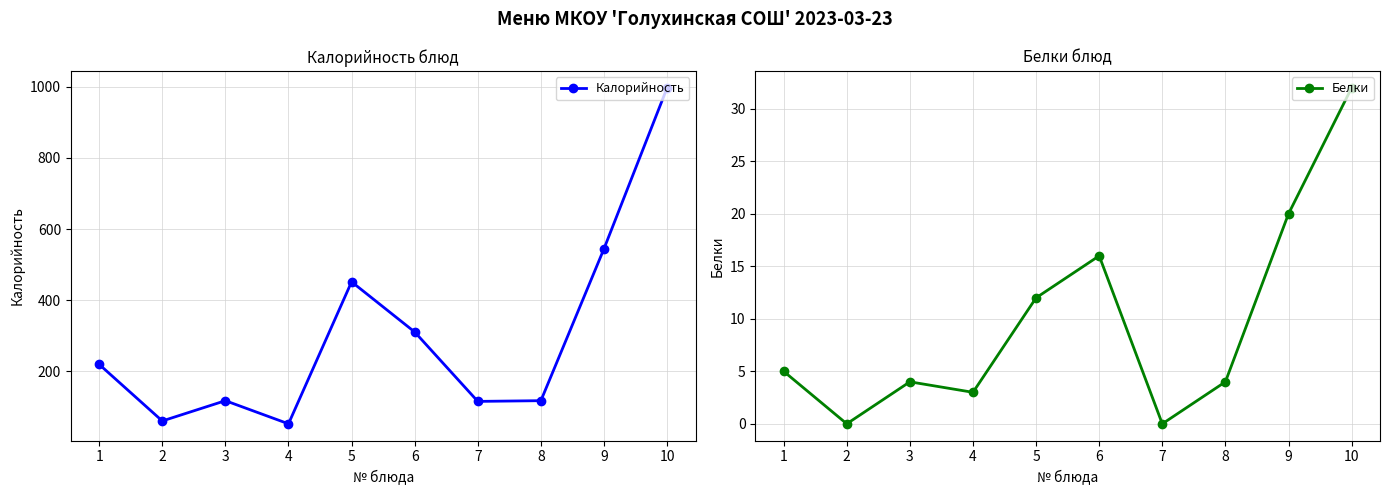

True or false: Калорийность and Белки cross at least once.

False